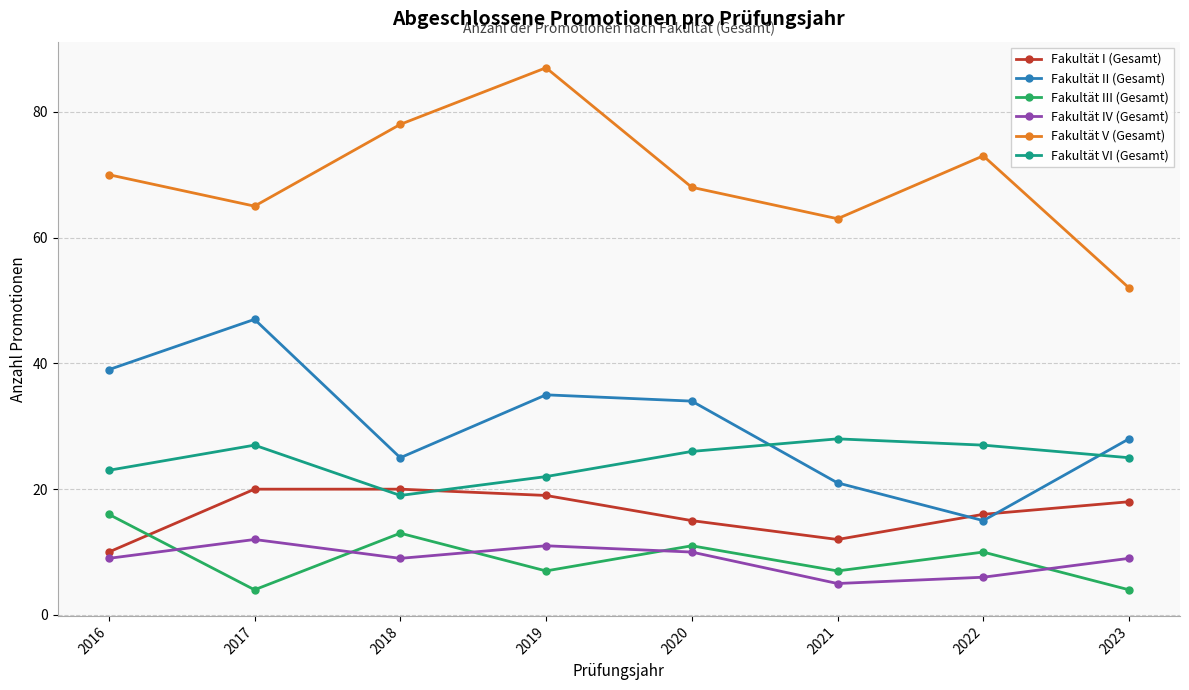

True or false: Fakultät II (Gesamt) has more than 0 interior local peaks.

True